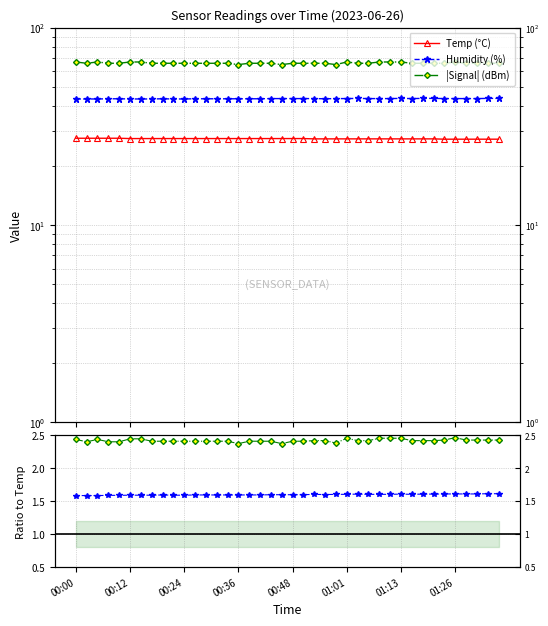

The Temp (°C) series shows 27.4 at 00:12. True or false?

True